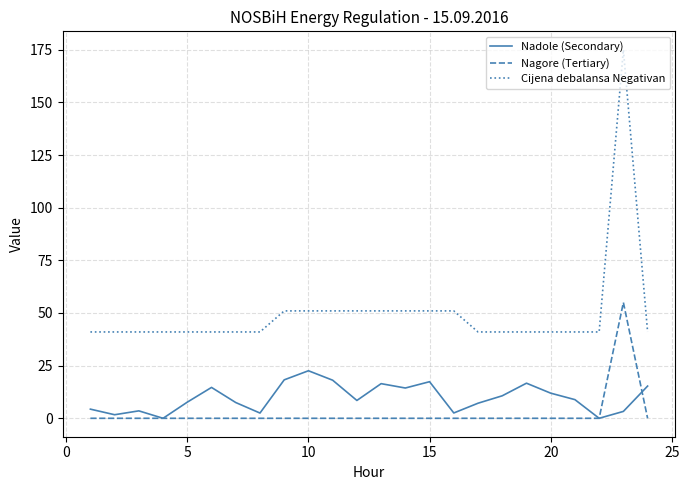

List the series in order of their peak value, lowest first.

Nadole (Secondary), Nagore (Tertiary), Cijena debalansa Negativan